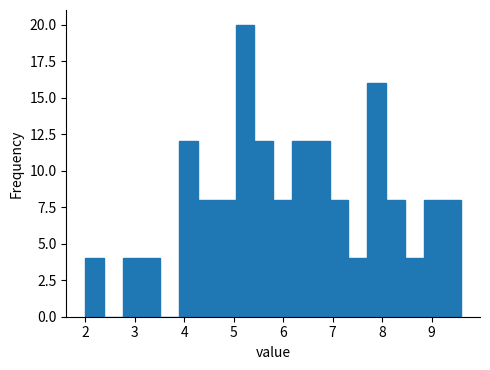

Around what value on the x-axis is the tallest bar? Give the approximate position of its centre, as read against the axis.

5.2